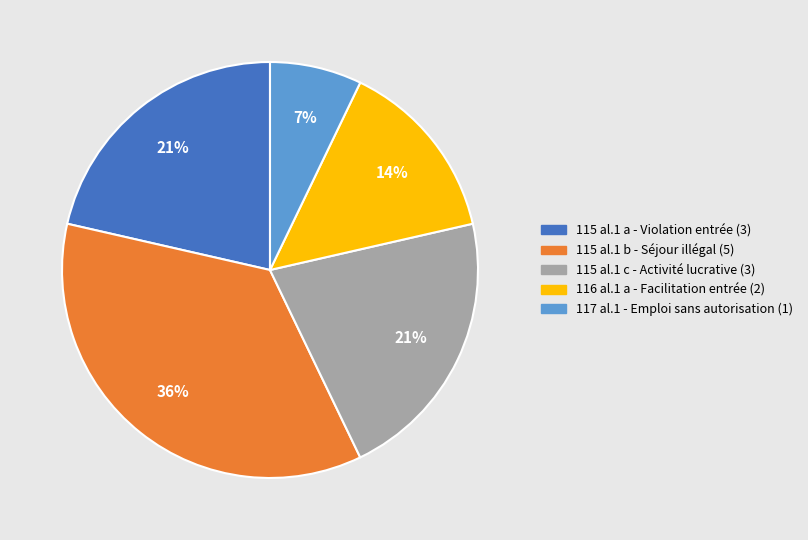

To the nearest percent, what is the difference between the largest and smallest slice percentages?

29%